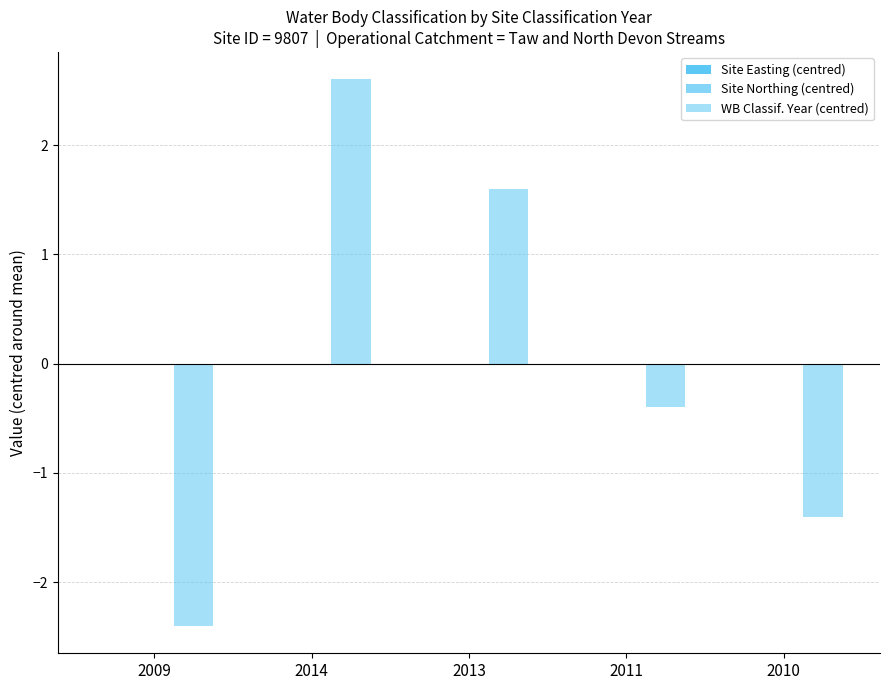

What is the label of the 1st bar from the right?

2010